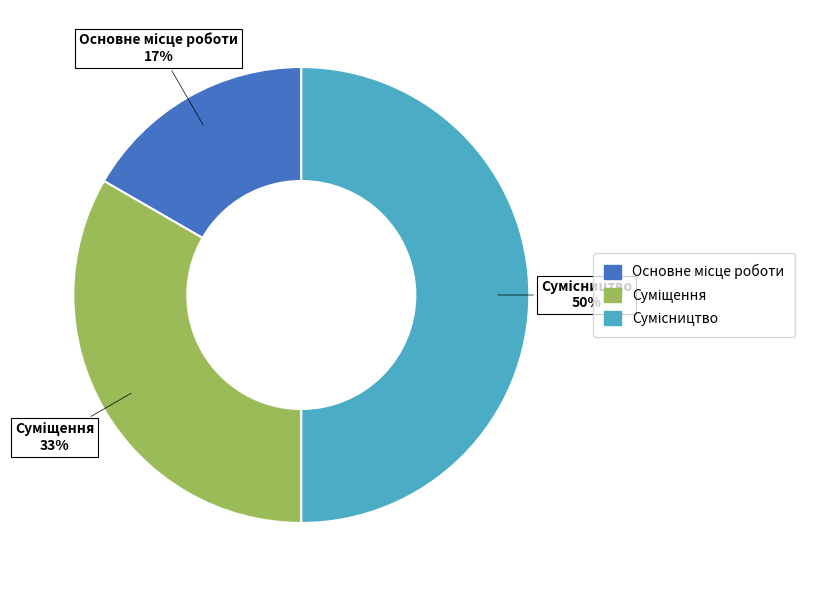

To the nearest percent, what is the difference between the largest and smallest slice percentages?

33%